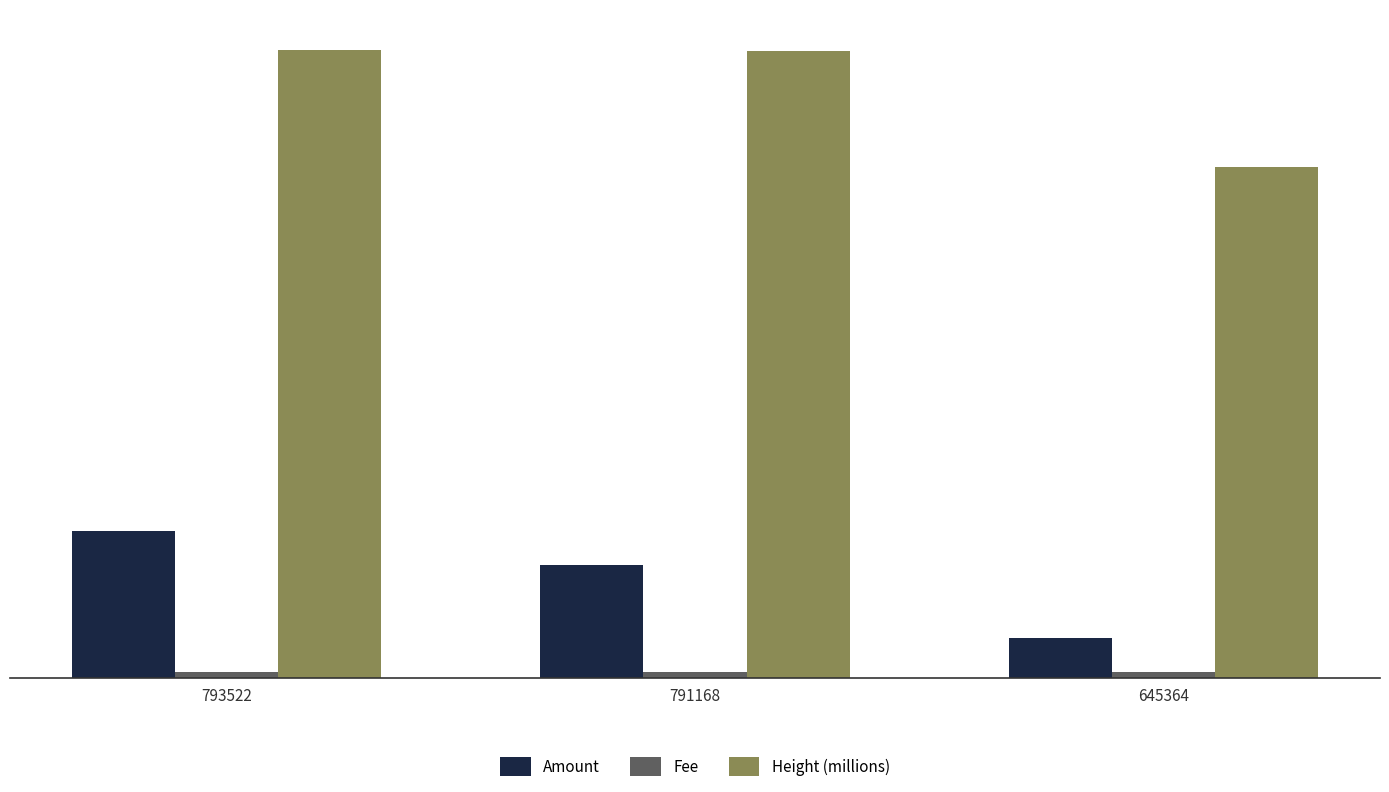

Does the chart contain any negative values?

No